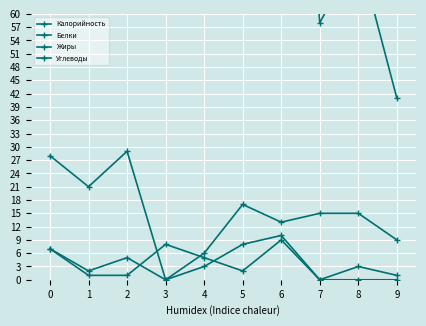

Which label corresponds to the smallest value in the chart?

3